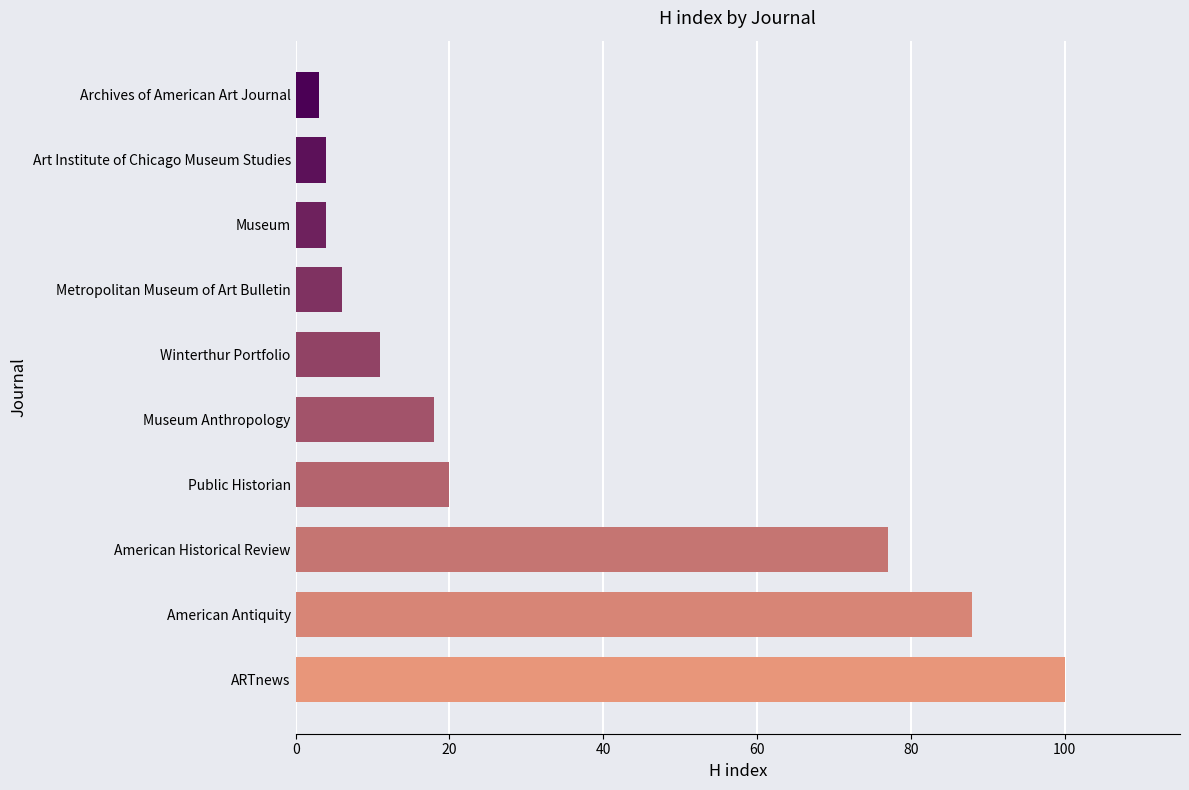

How many bars are there in total?

10